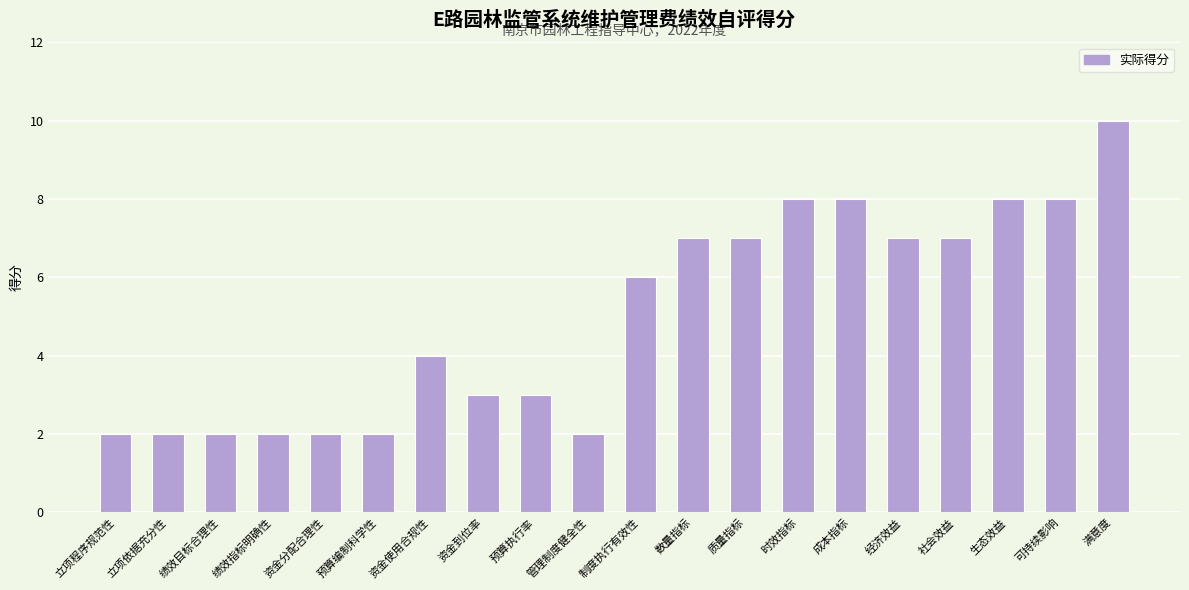

What is the sum of the values at 管理制度健全性 and 立项依据充分性?

4